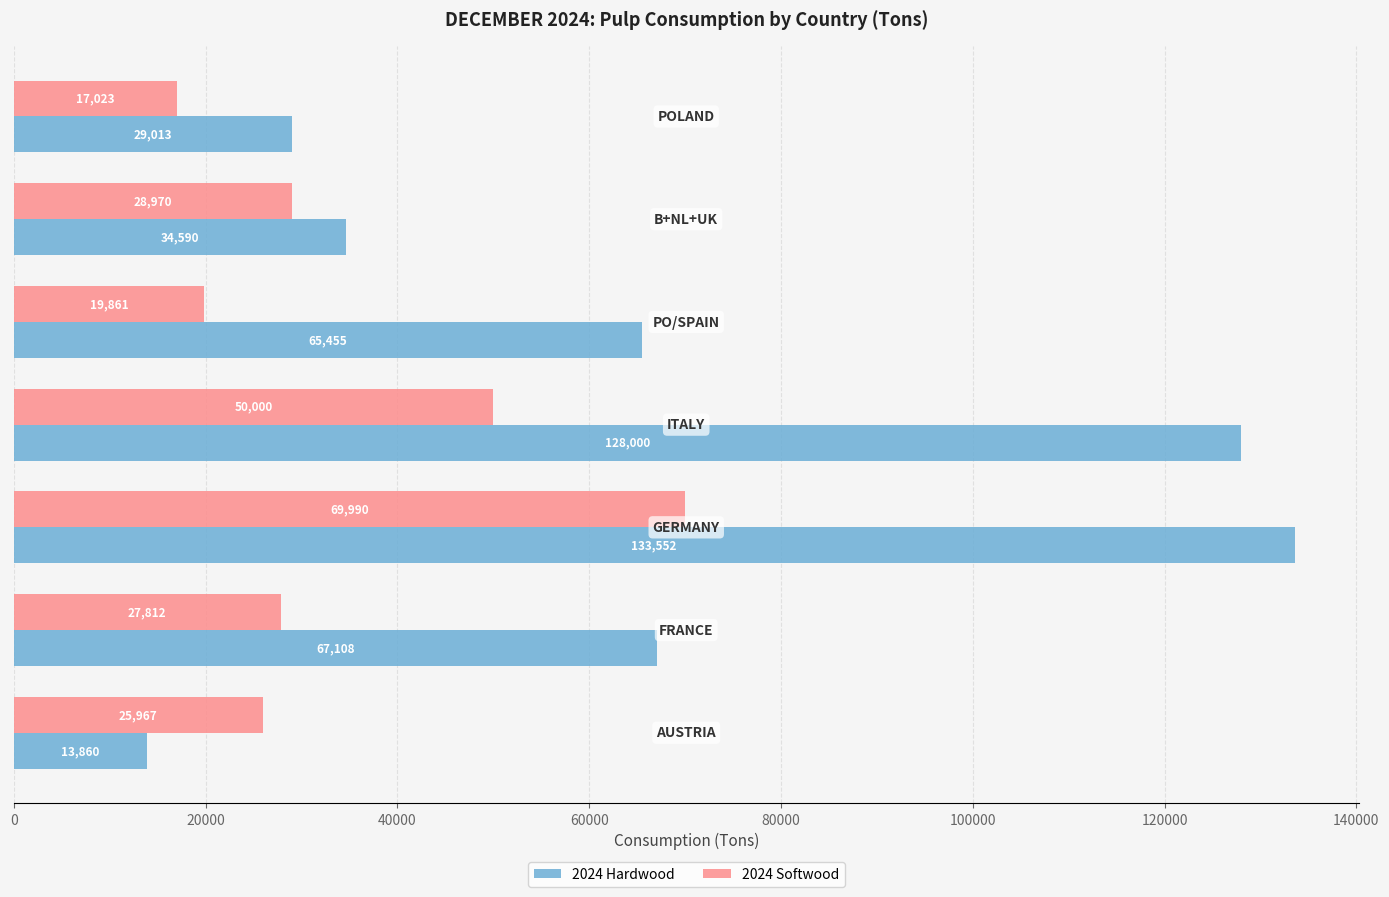

Which series has the largest range (max minus min)?

2024 Hardwood